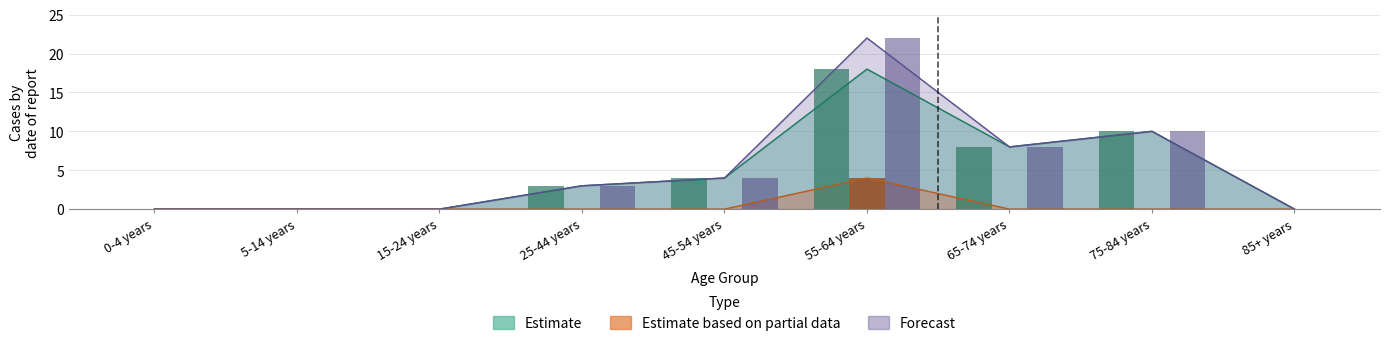

How many data points in Estimate are less than 3?

4